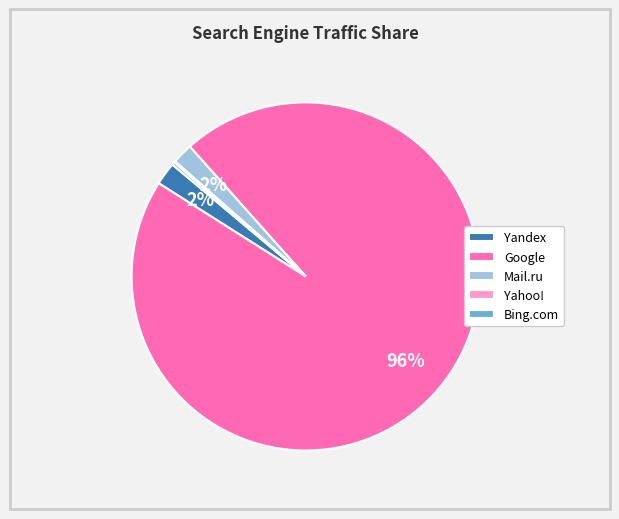

Does any single category account for the majority?

Yes